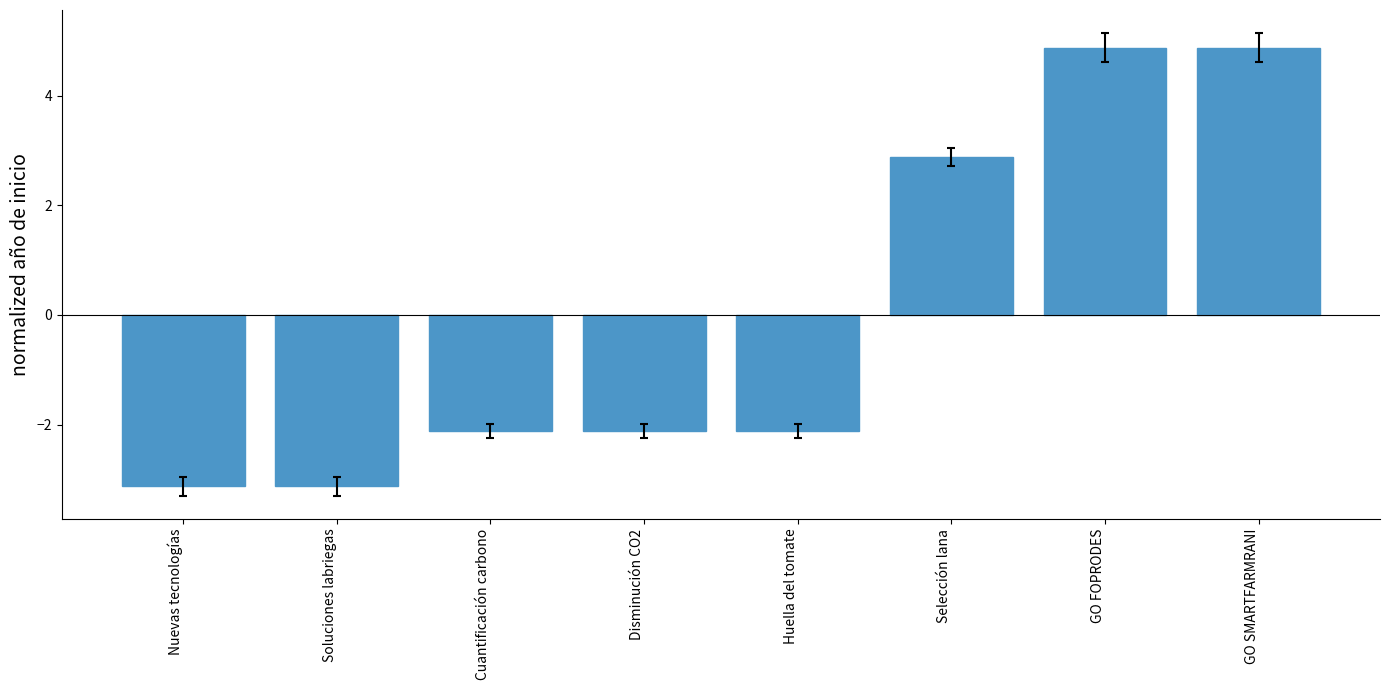

What position from the right is GO SMARTFARMRANI?

1